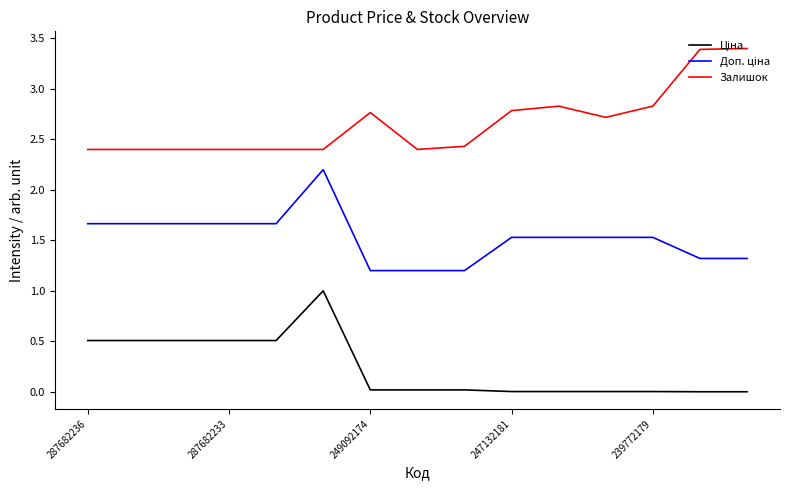

What is the highest value of the Залишок series?

3.4